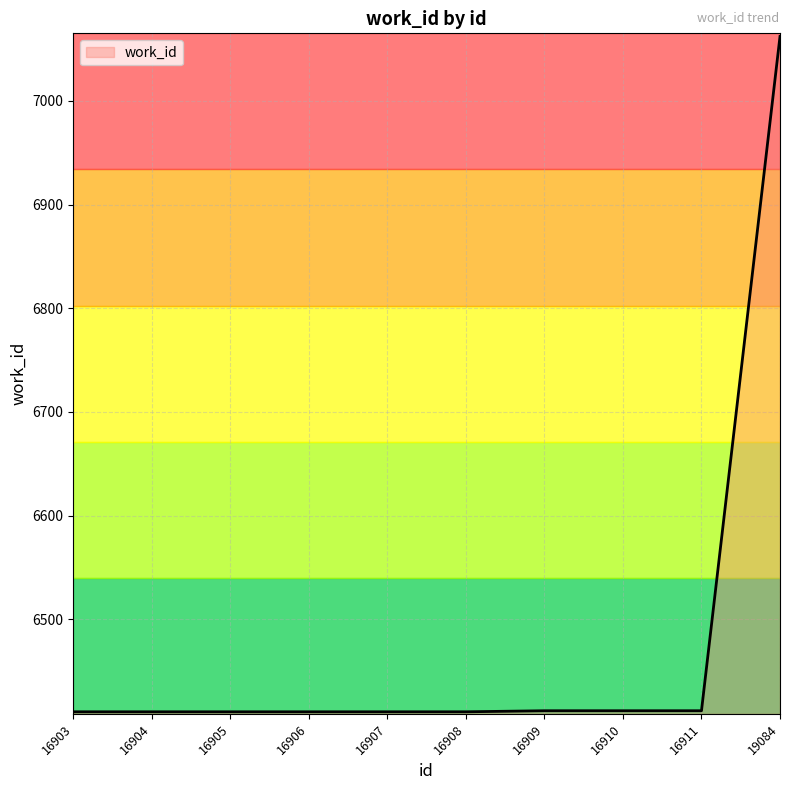

The chart shows a value of 6411 at 16903. True or false?

True